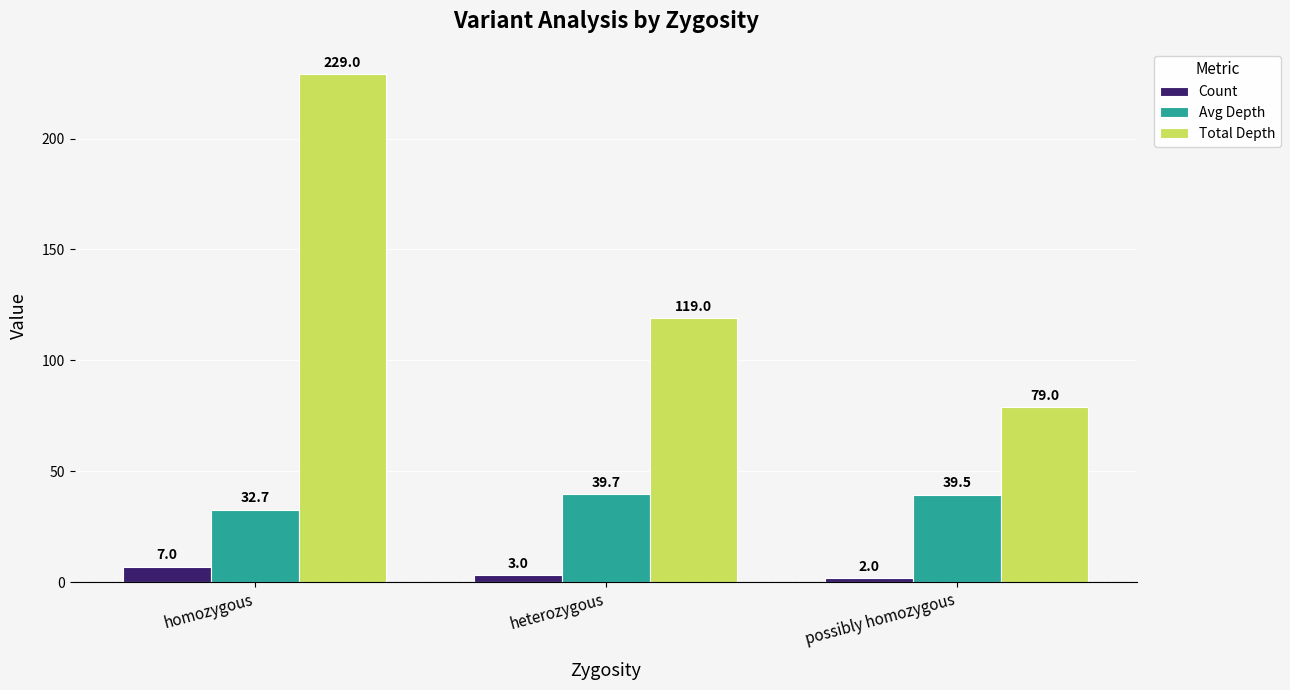

The Total Depth series shows 304.2 at homozygous. True or false?

False